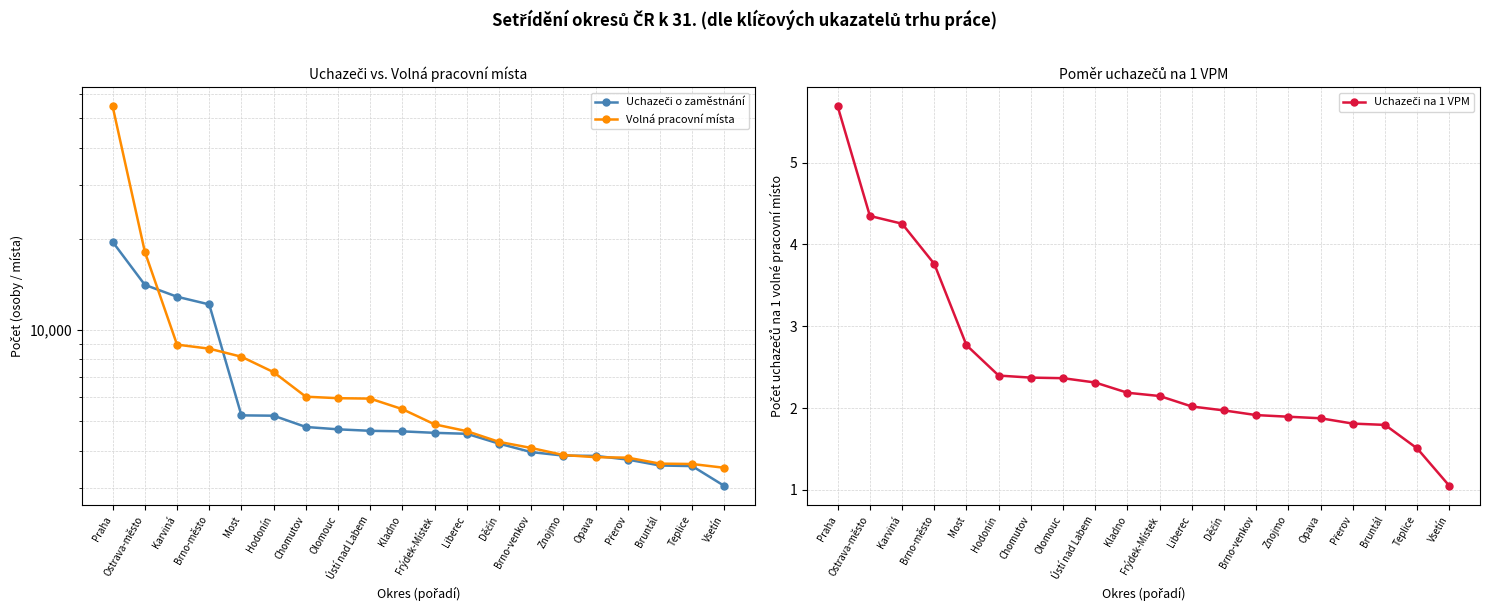

True or false: Uchazeči o zaměstnání and Volná pracovní místa cross at least once.

True